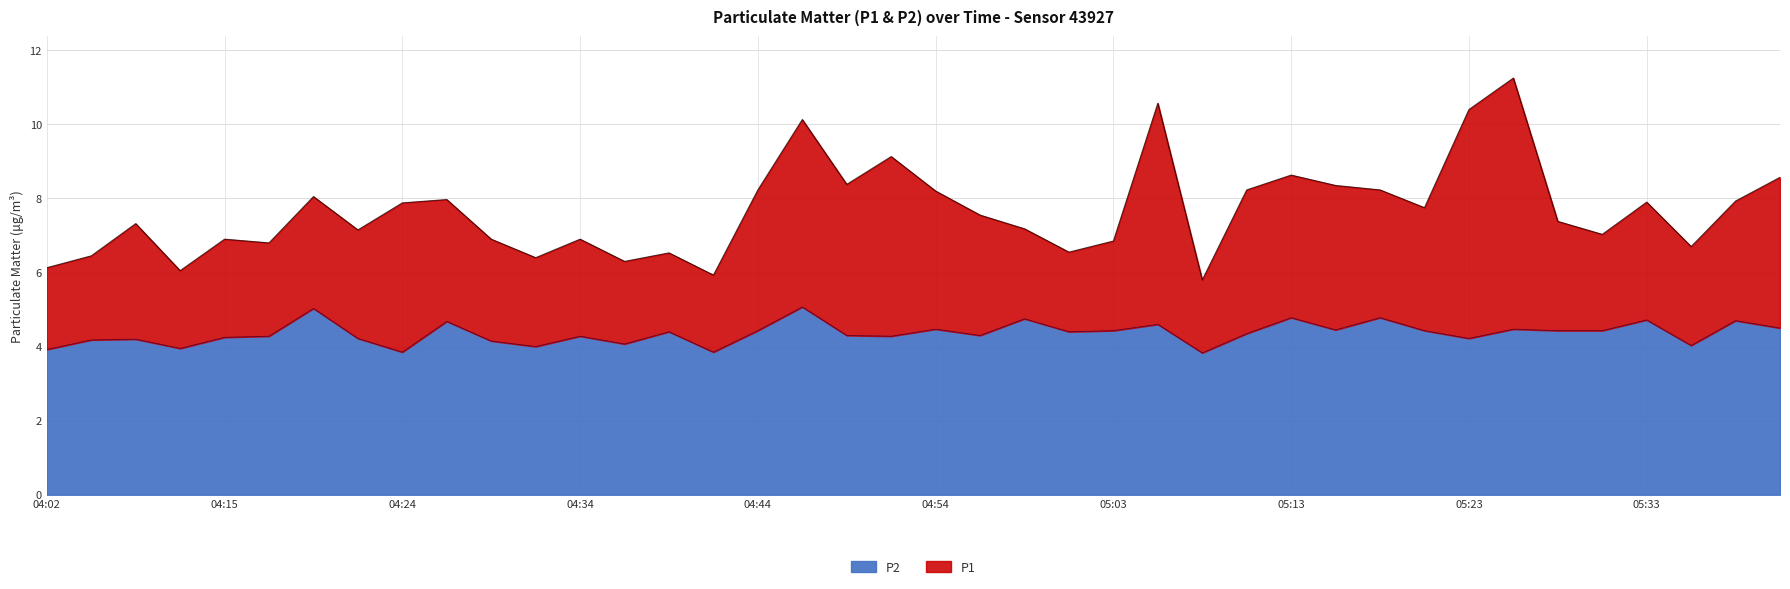

Is the value of P2 at 05:01 greater than the value of P1 at 04:54?

No